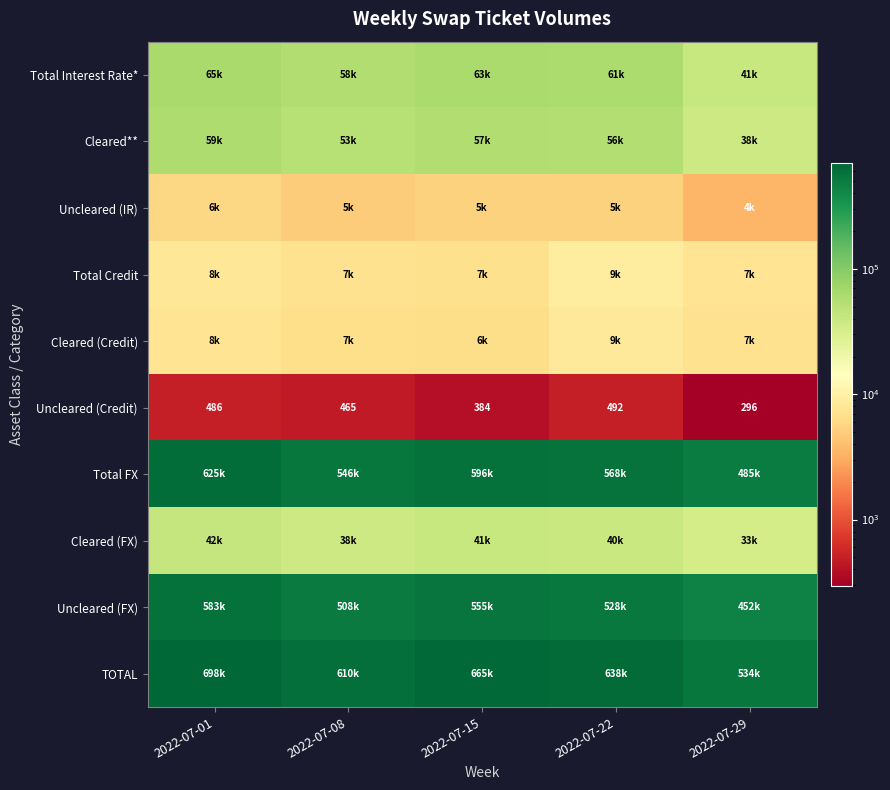

What is the sum of the Uncleared (Credit) values at 2022-07-01 and 2022-07-08?

951